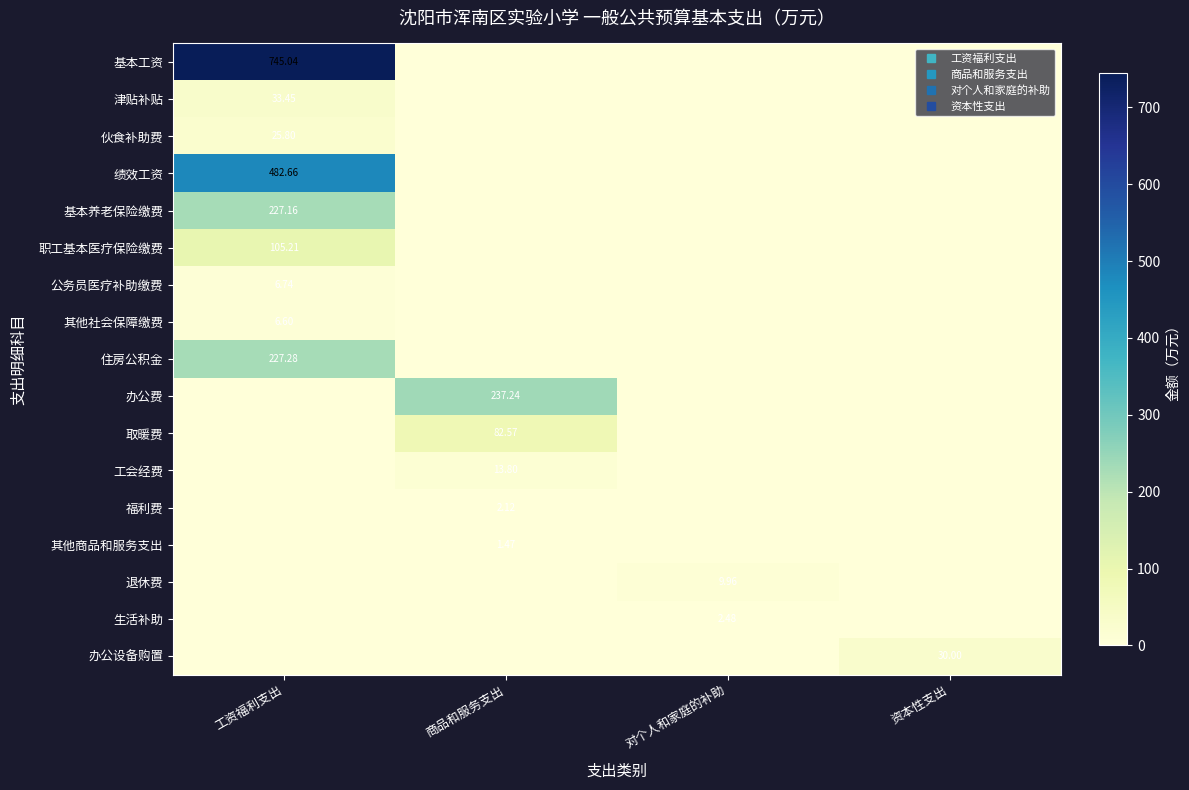

The 绩效工资 series shows -246.8 at 资本性支出. True or false?

False